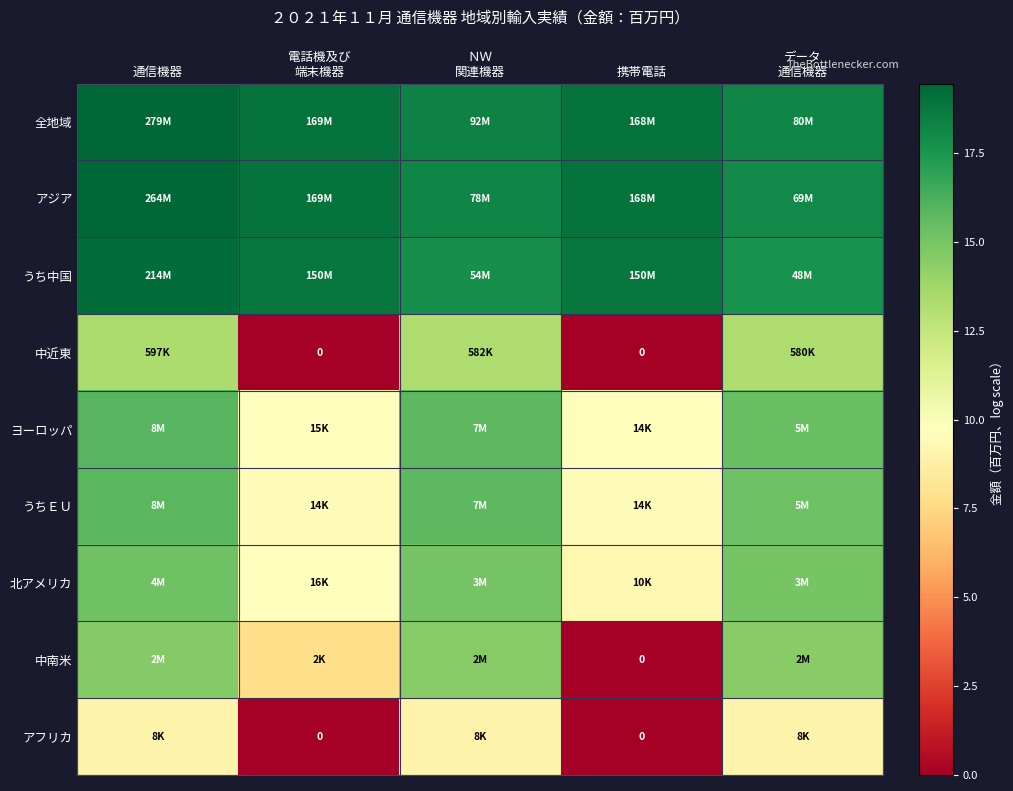

Is it true that うち中国 equals 31.4 at 通信機器?

False